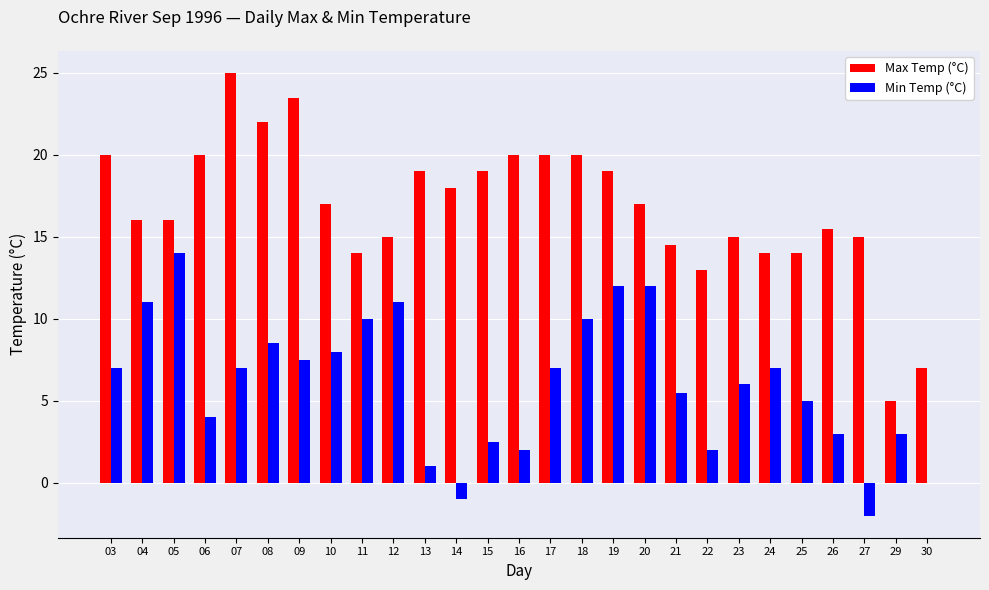

Which series has the largest total across all categories?

Max Temp (°C)